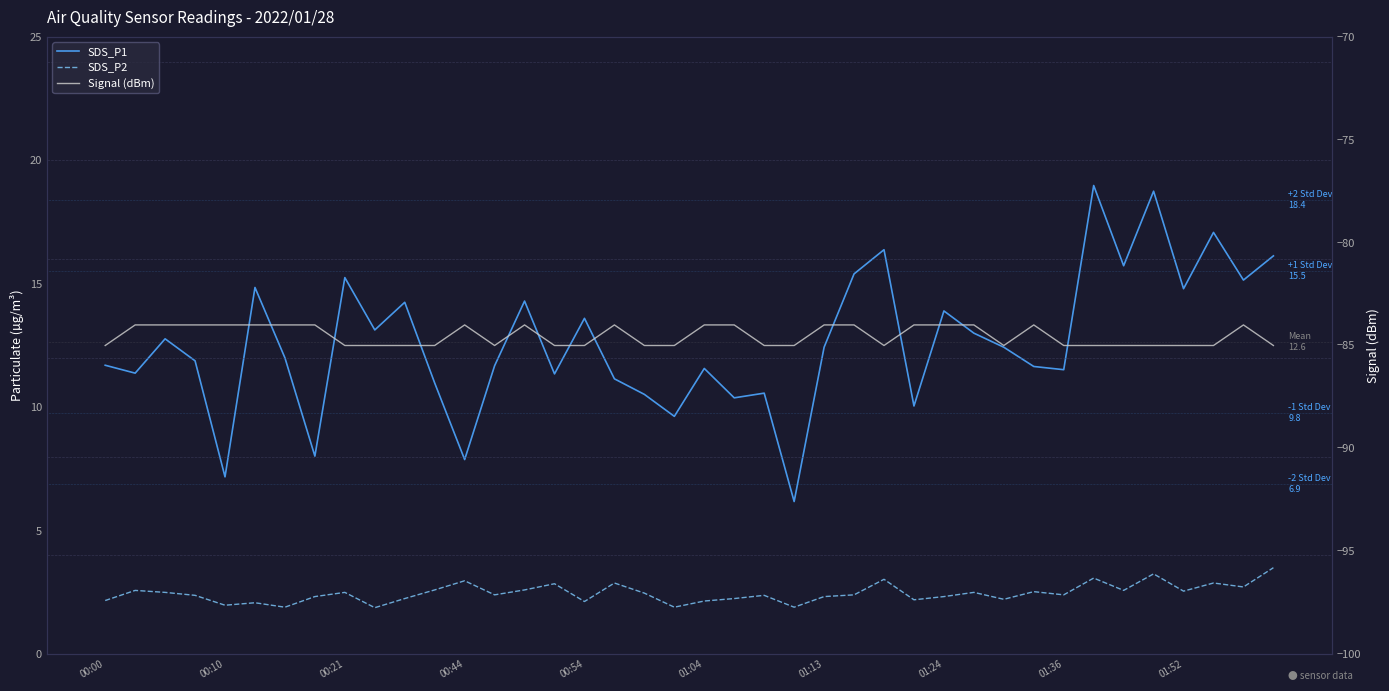

Which series has the largest total across all categories?

SDS_P1